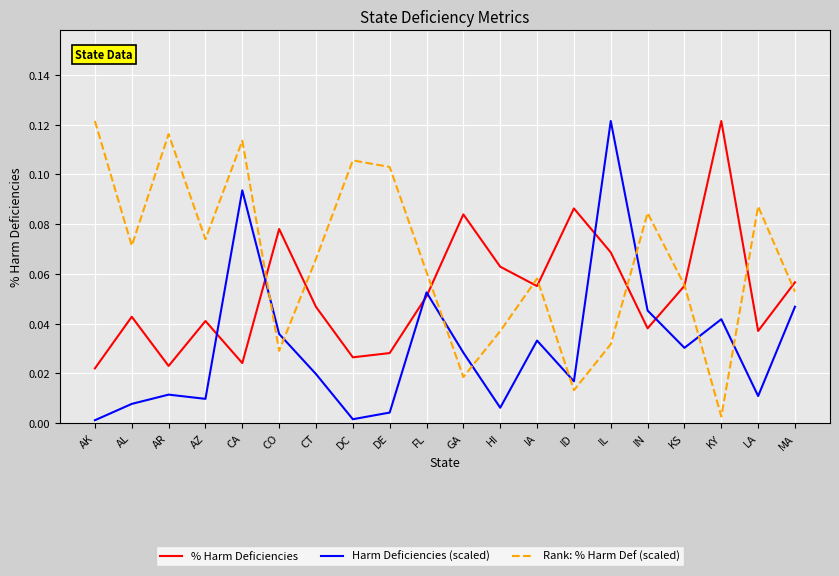

The % Harm Deficiencies series shows 0.0 at DE. True or false?

True